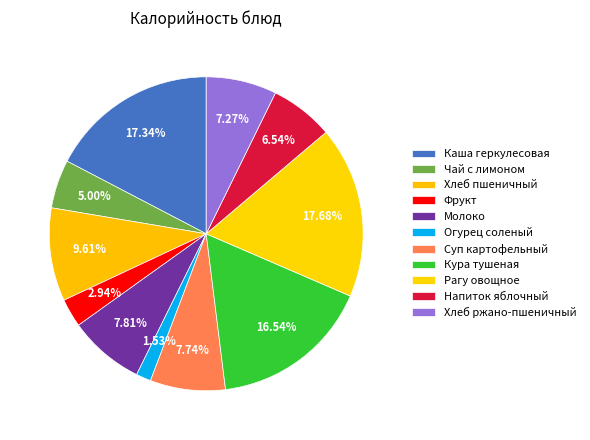

Between Суп картофельный and Фрукт, which is larger?

Суп картофельный